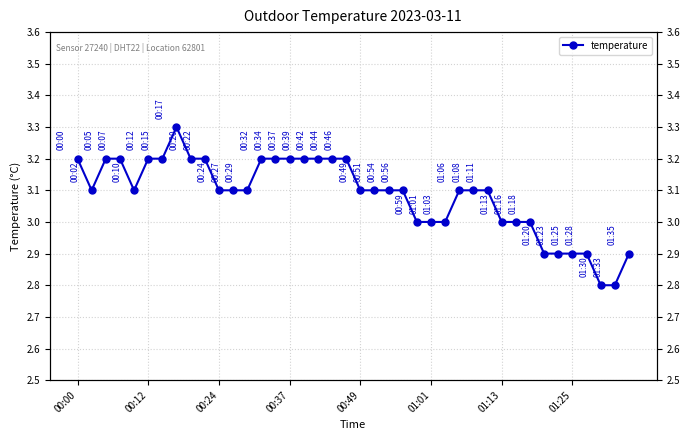

How many lines are shown in the chart?

1